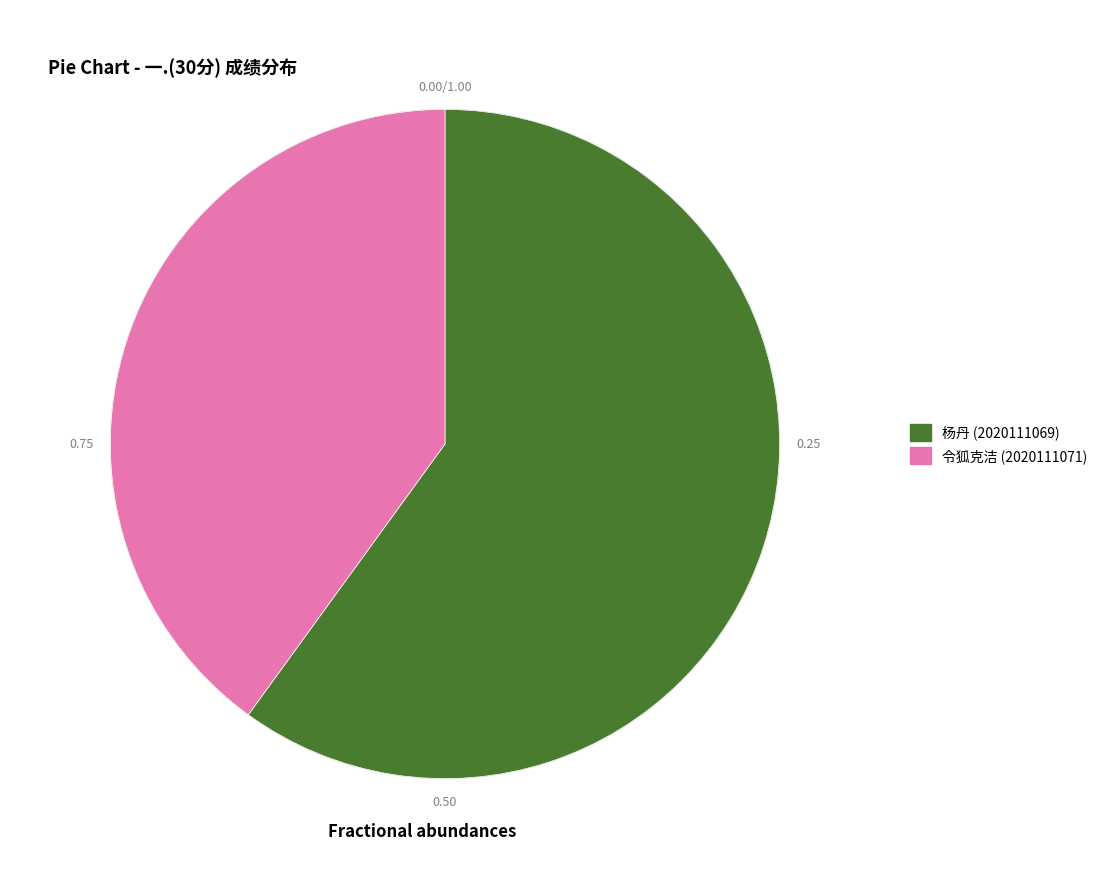

Count the number of slices in the pie.

2